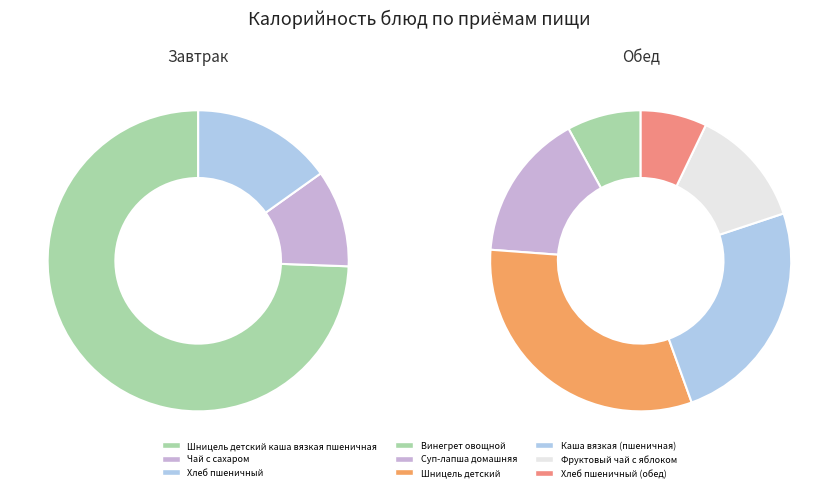

Does Чай с сахаром represent more than half of the total?

No